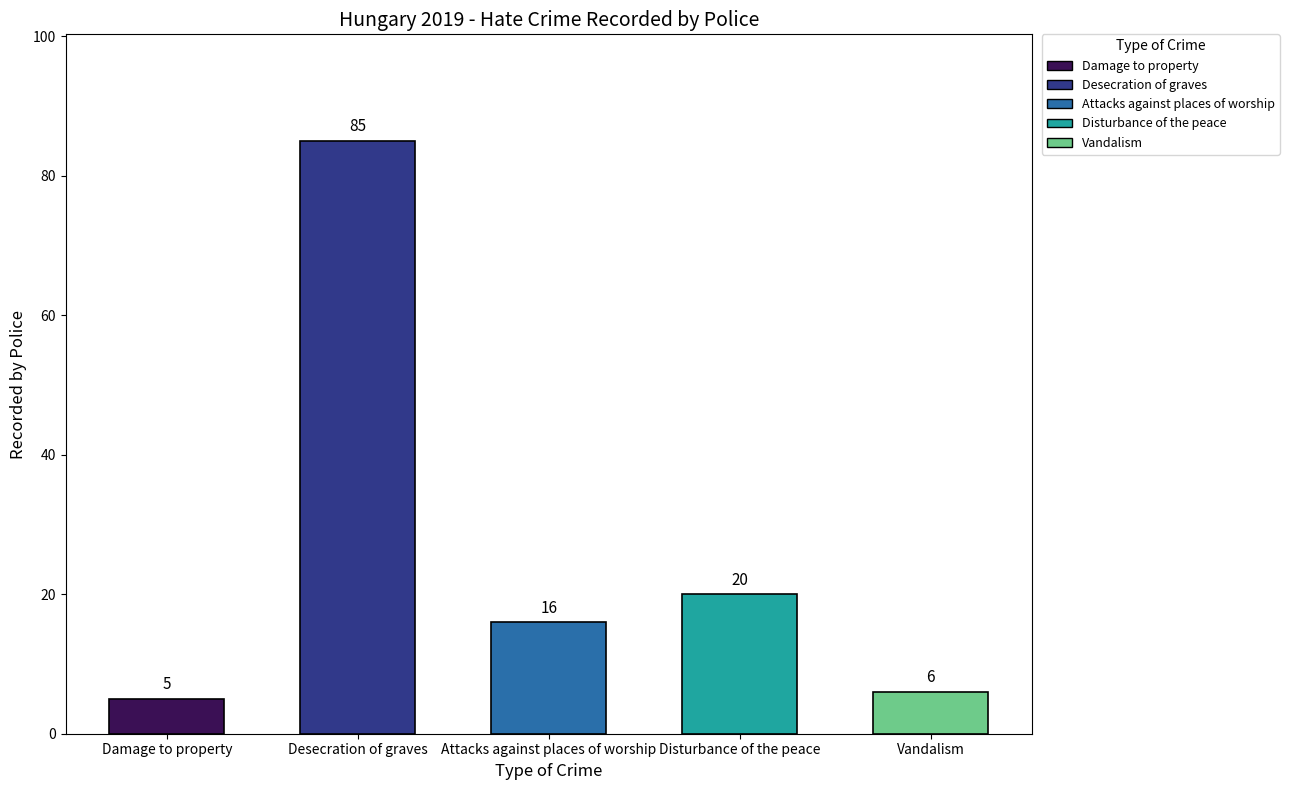

How many distinct data groups are displayed?

1